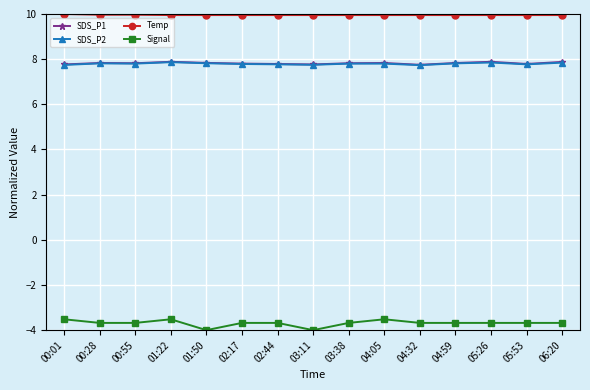

What is the minimum value shown in the chart?

-4.0